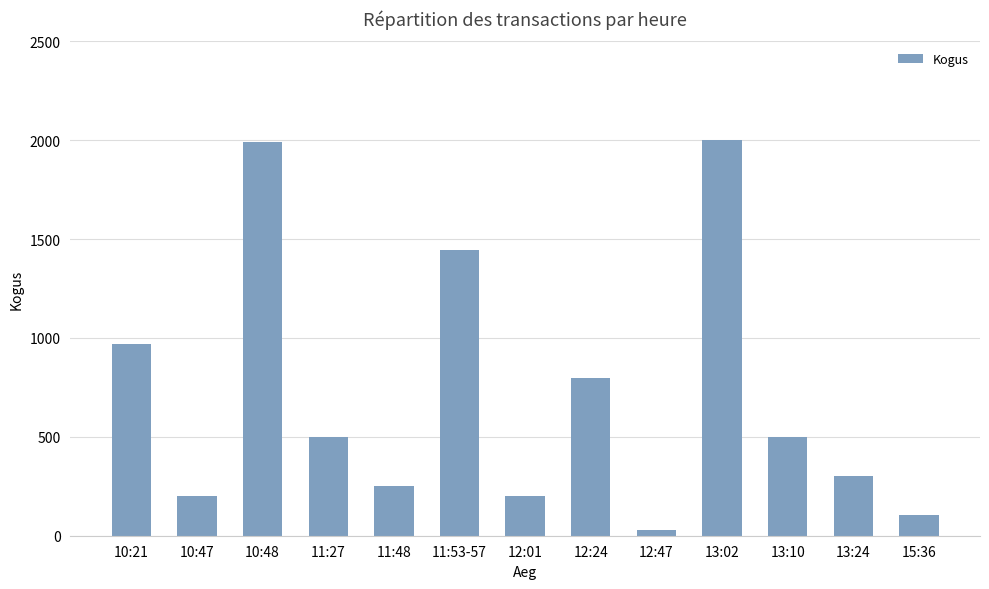

Which has a higher value, 13:24 or 13:10?

13:10